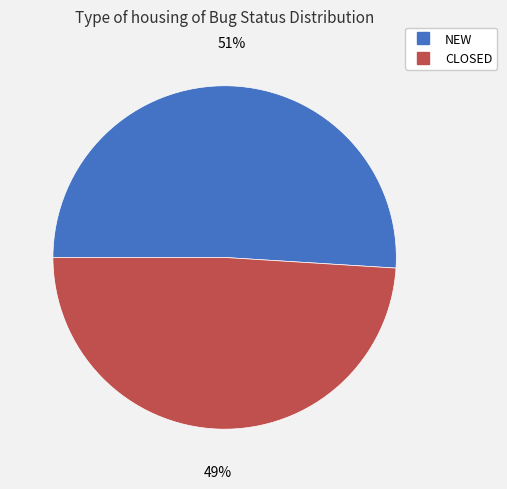

True or false: NEW accounts for 61% of the total.

False